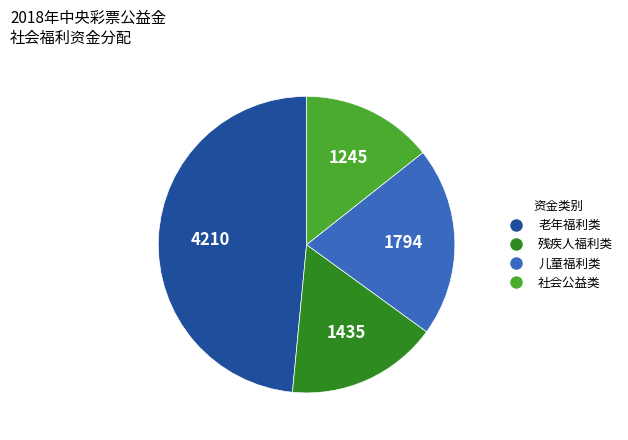

The 残疾人福利类 slice represents 17% of the pie. True or false?

True